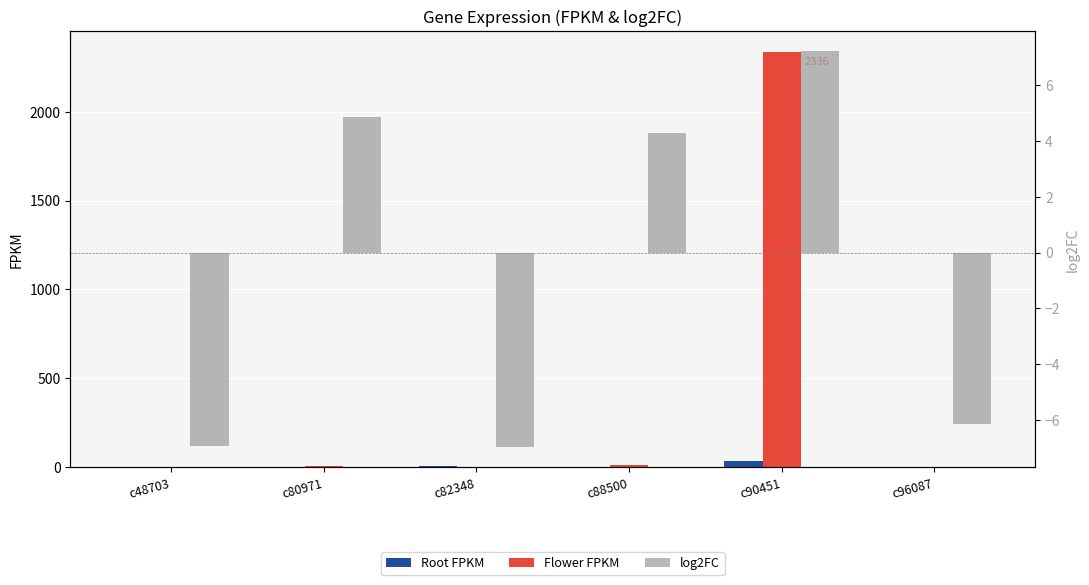

Where does the Root FPKM series first go above 2?

c48703